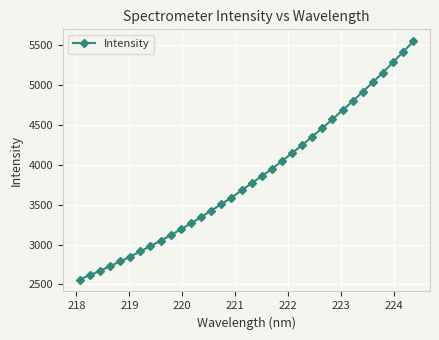

How many values are below 3770?

17